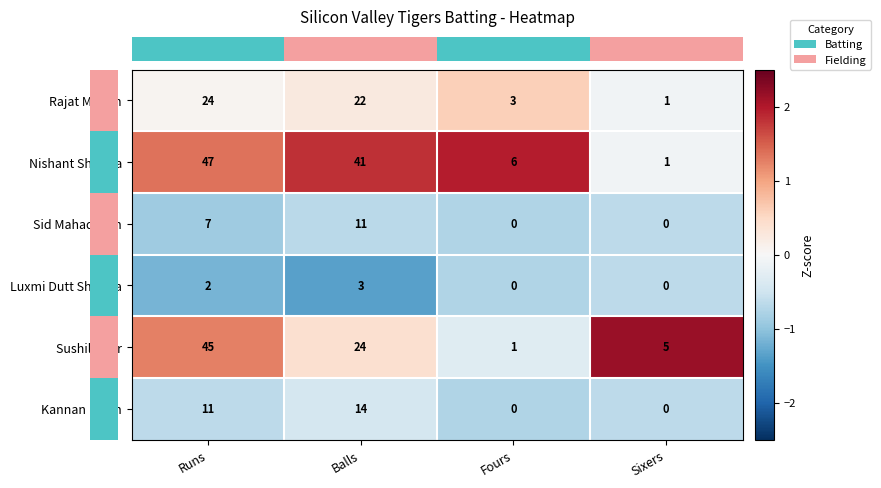

What is the sum of all Sid Mahadevan values?

18